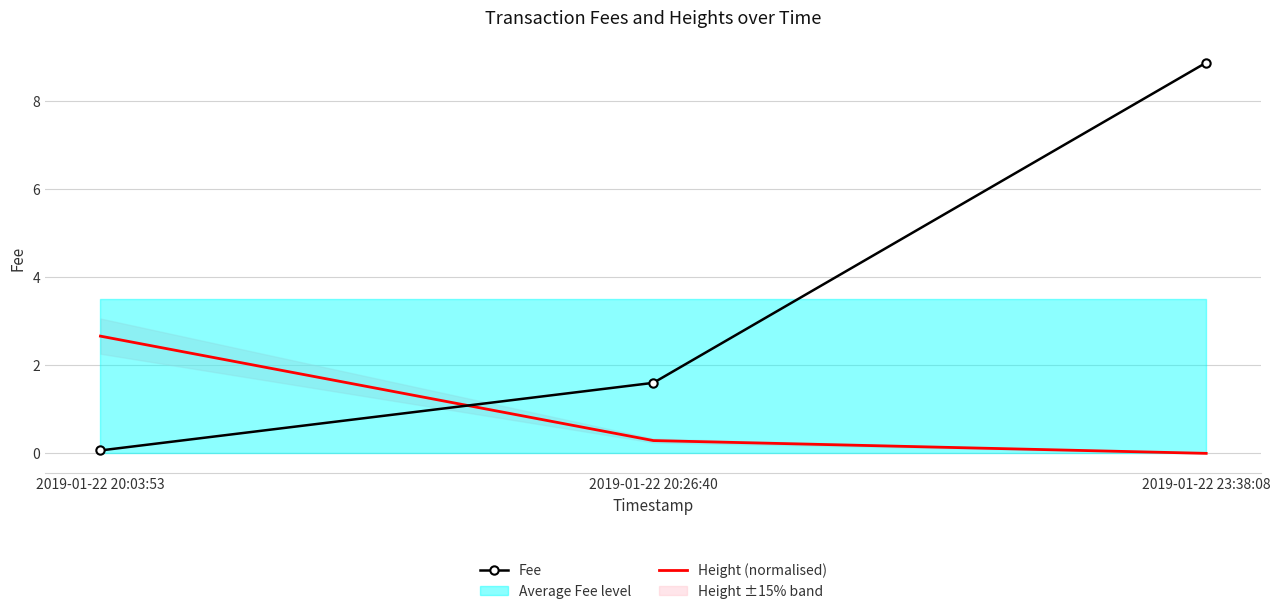

What is the label of the 1st point from the right?

2019-01-22 23:38:08